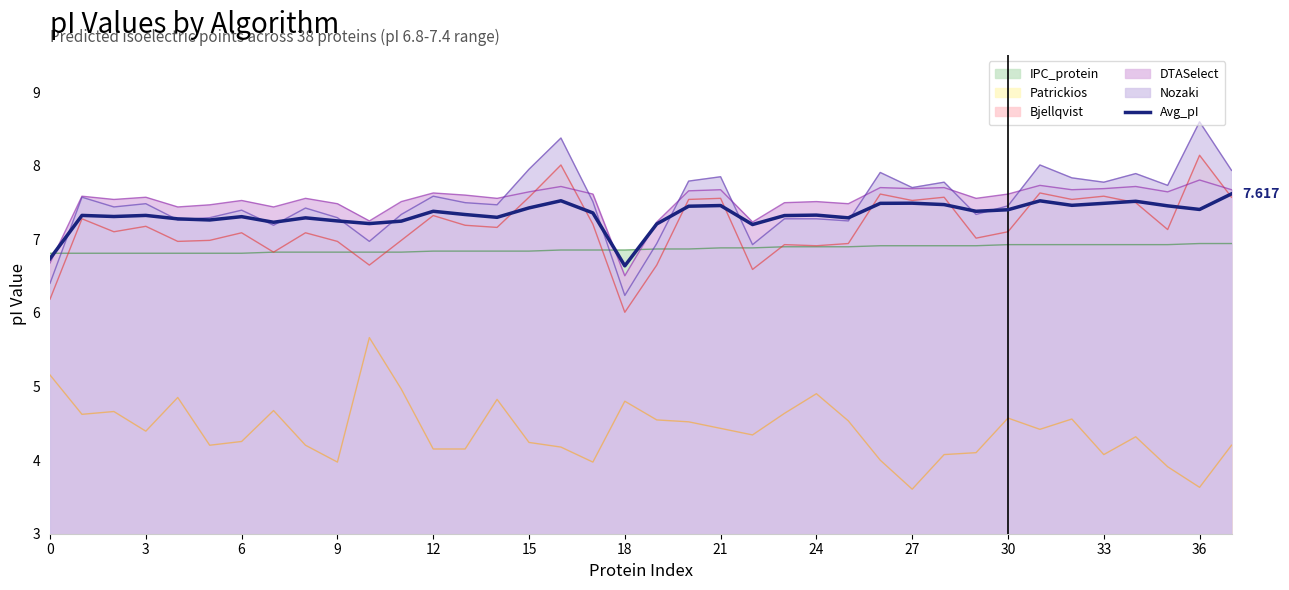

At which category does the data reach its first local valley?

6